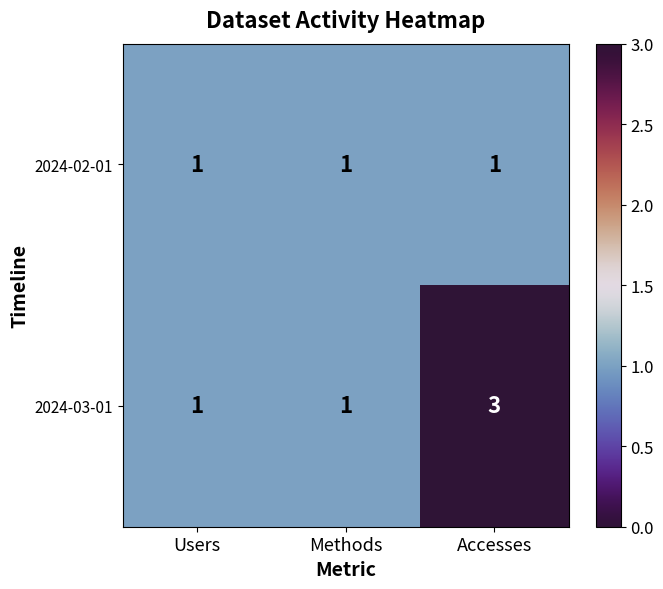

Reading left to right, what are all the values shown in this chart?

2024-02-01: 1	1	1
2024-03-01: 1	1	3